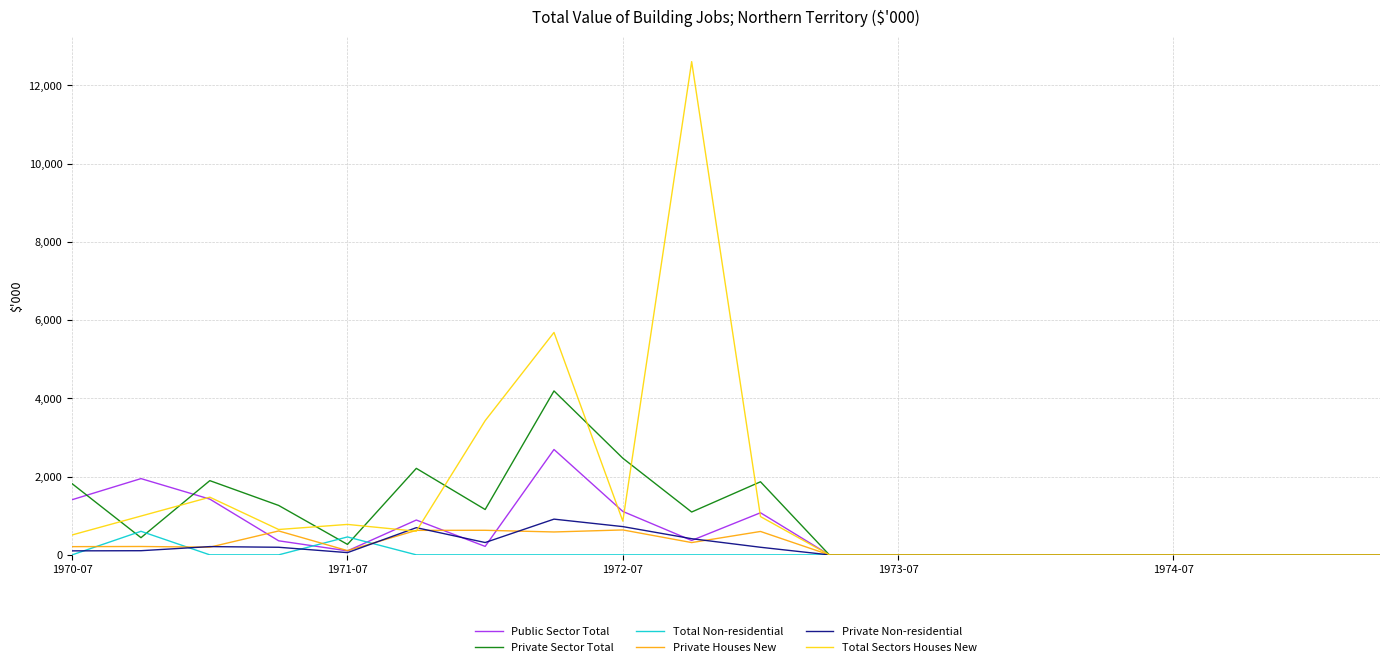

True or false: Private Non-residential has more than 0 interior local peaks.

True